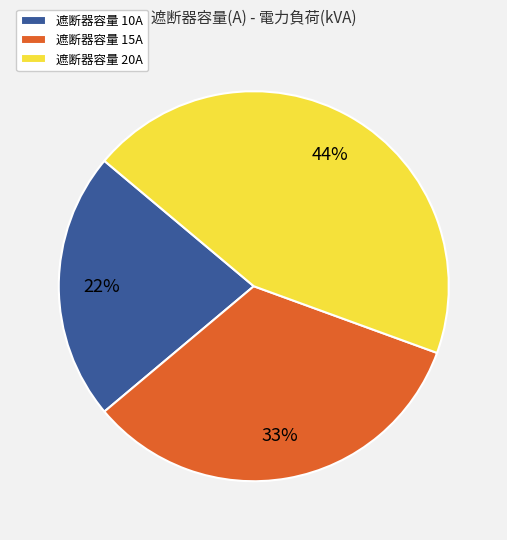

How many segments does this pie chart have?

3